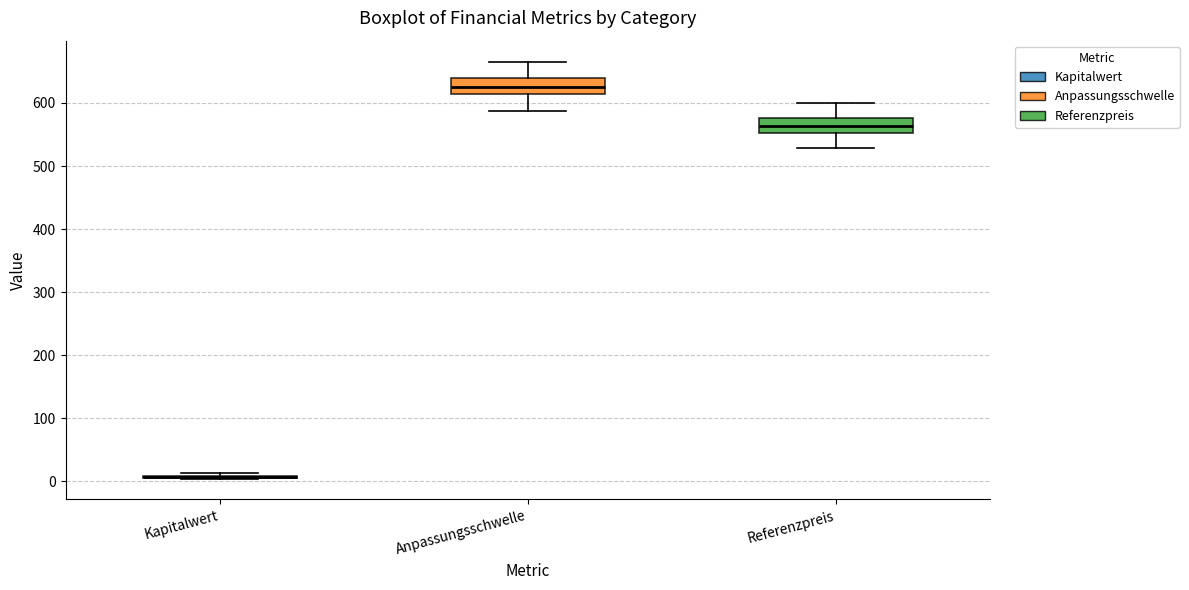

Where does the upper whisker of the box for Anpassungsschwelle end on the y-axis? The values are not printed on the chart, so give them approximately, as read against the axis.

670